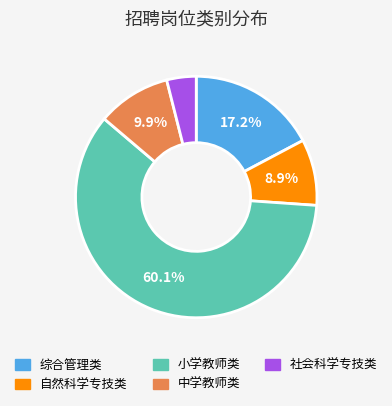

Rank the categories by value from lowest to highest.

社会科学专技类, 自然科学专技类, 中学教师类, 综合管理类, 小学教师类